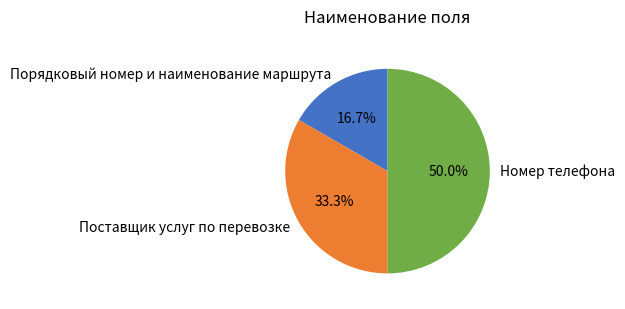

Combined, what portion of the pie is Порядковый номер и наименование маршрута and Номер телефона?

66.7%